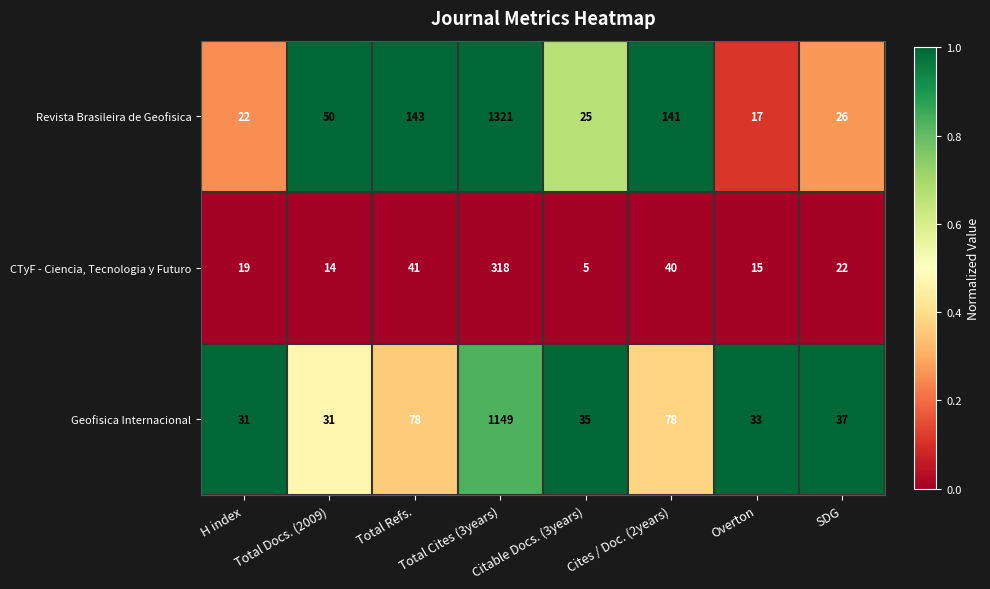

Rank the categories by CTyF - Ciencia, Tecnologia y Futuro value from highest to lowest.

Total Cites (3years), Total Refs., Cites / Doc. (2years), SDG, H index, Overton, Total Docs. (2009), Citable Docs. (3years)